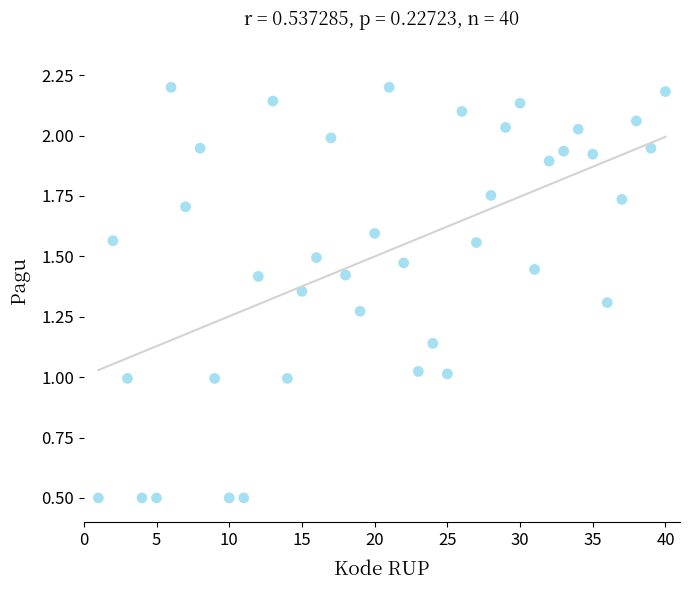

What is the range of X values (max minus min)?

39.0